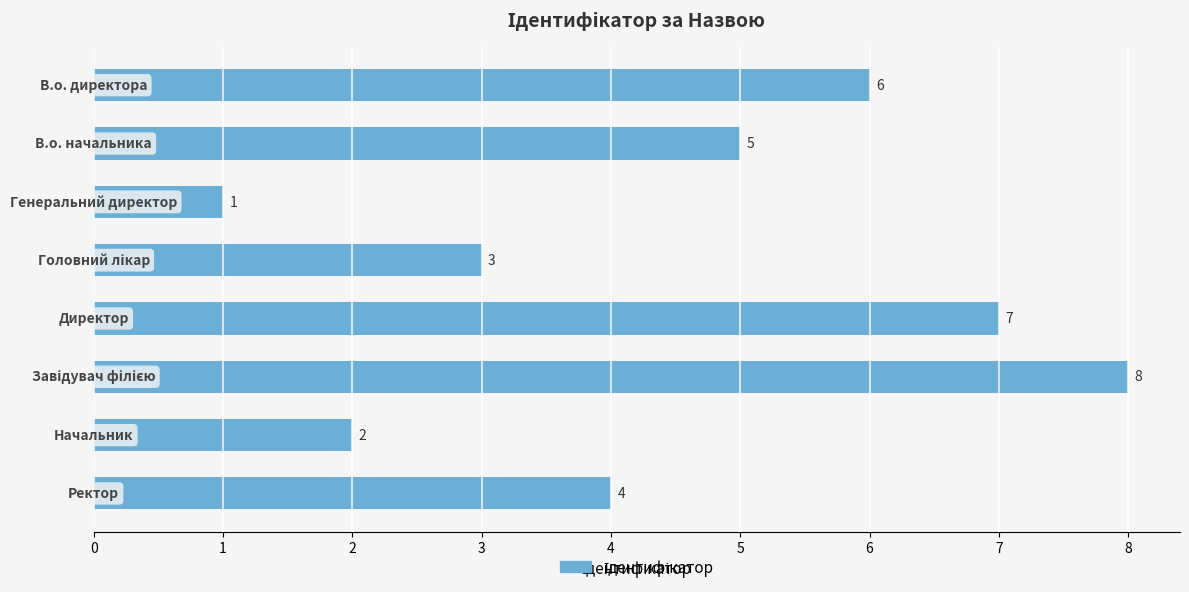

What is the value of the 7th bar from the top?

2